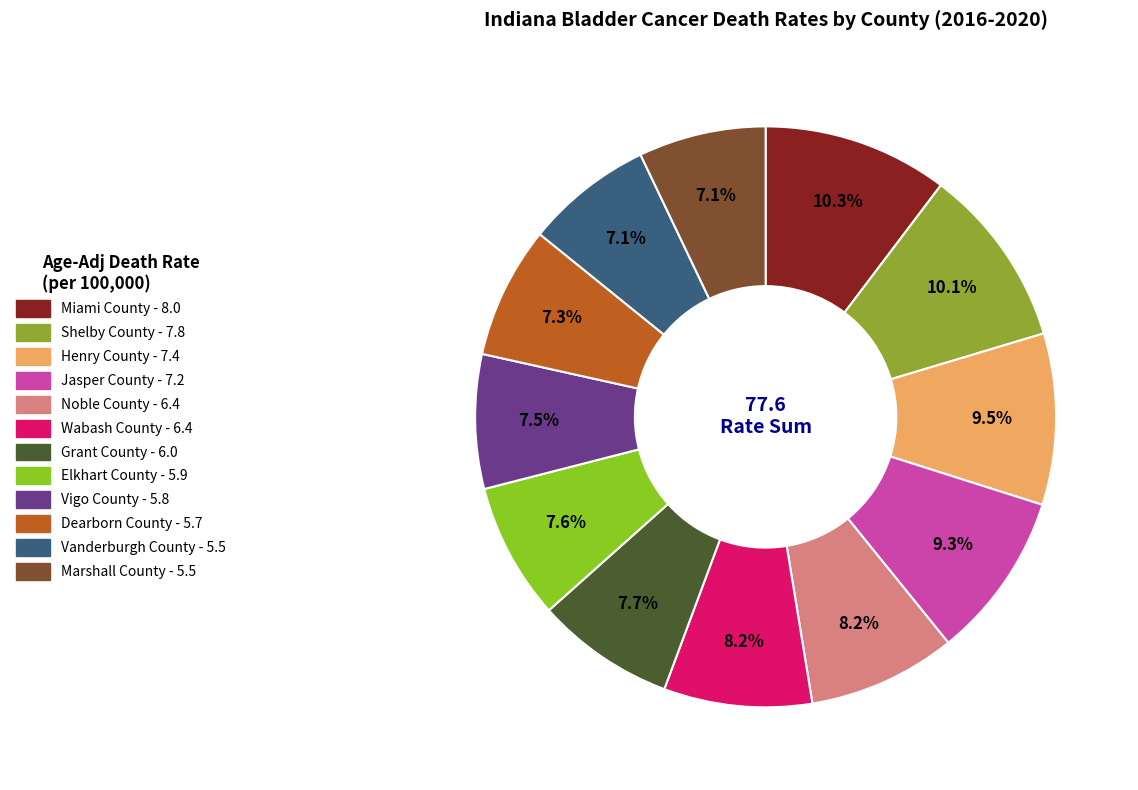

Do Vigo County and Miami County together represent more than half of the pie?

No